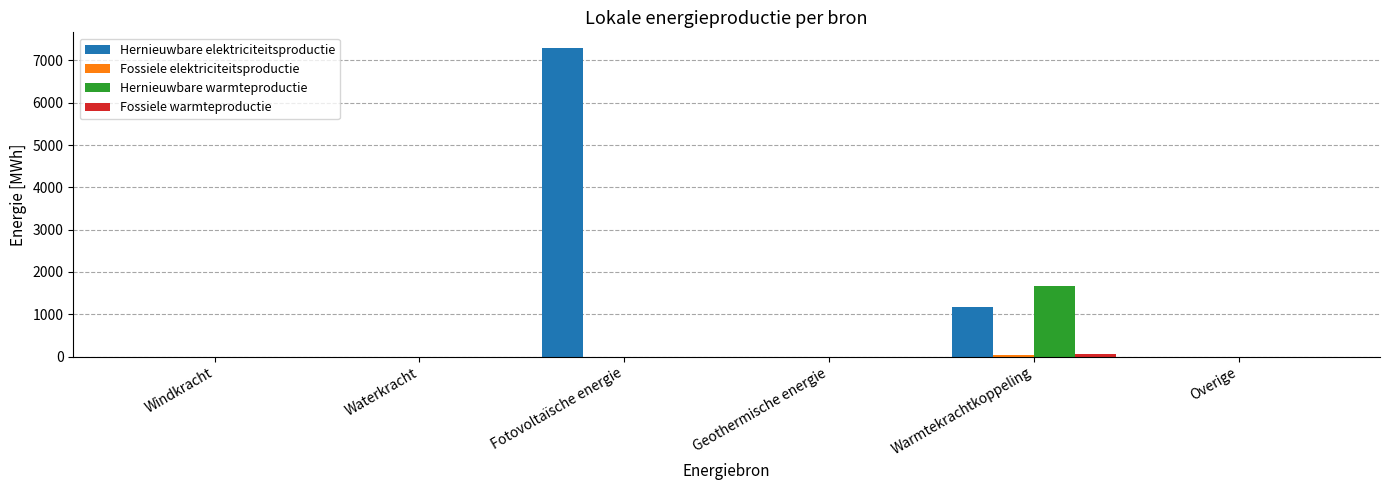

What is the sum of all Hernieuwbare elektriciteitsproductie values?

8467.8